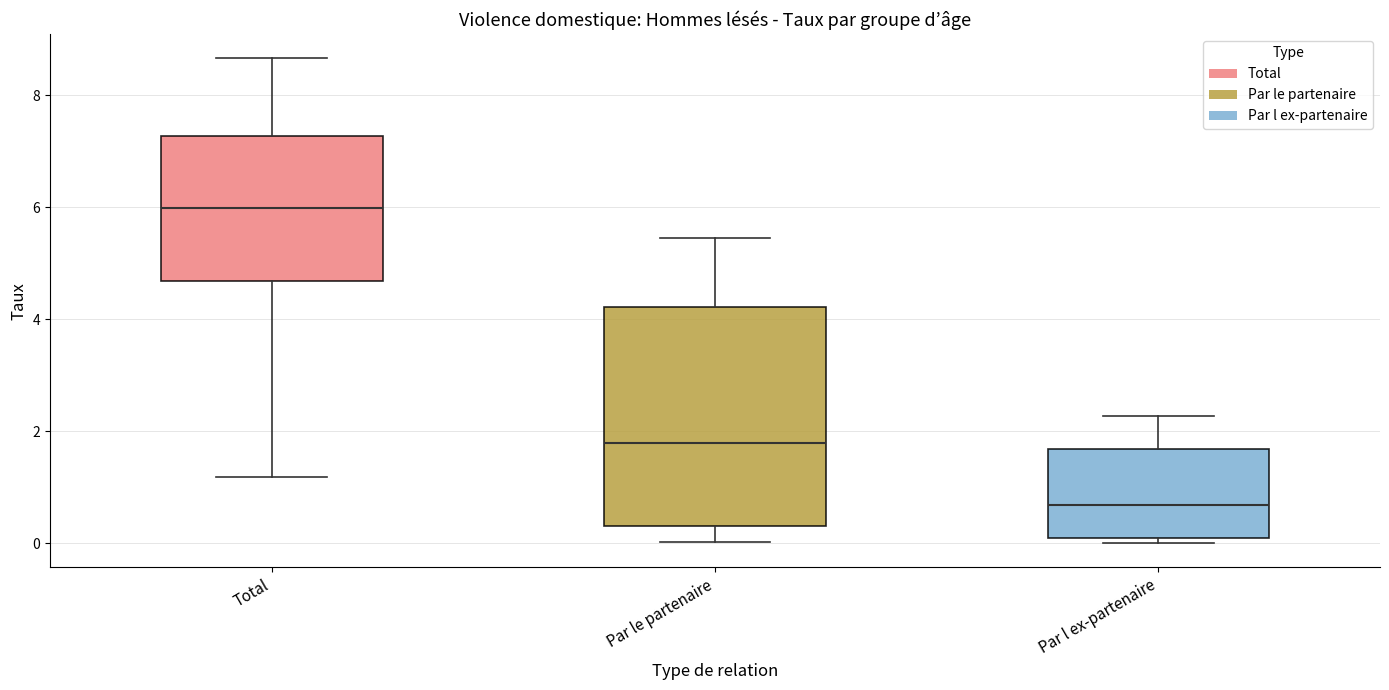

Which box is the tallest, from its lower edge to its upper edge?

Par le partenaire